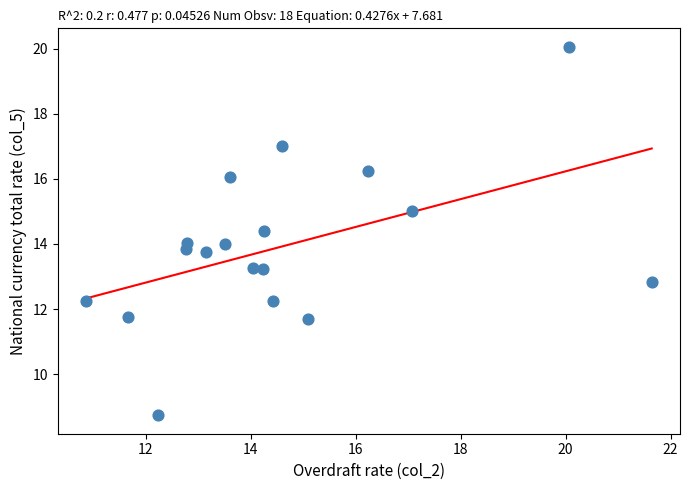

What is the range of Y values (max minus min)?

11.3